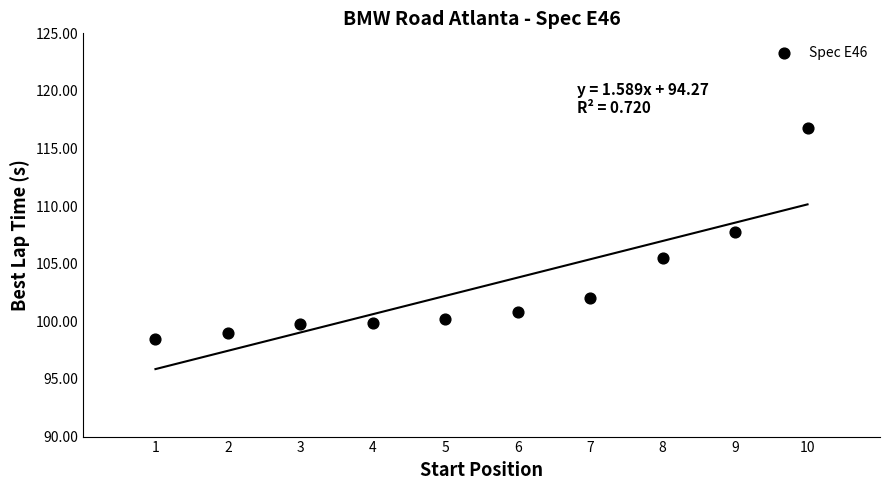

What Y value in the scatter plot is closest to 107?

107.7